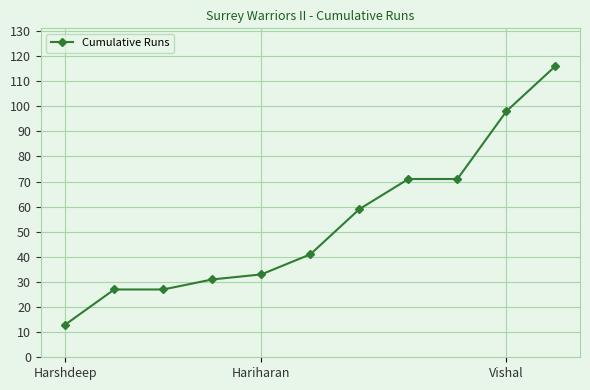

What is the smallest value displayed?

13